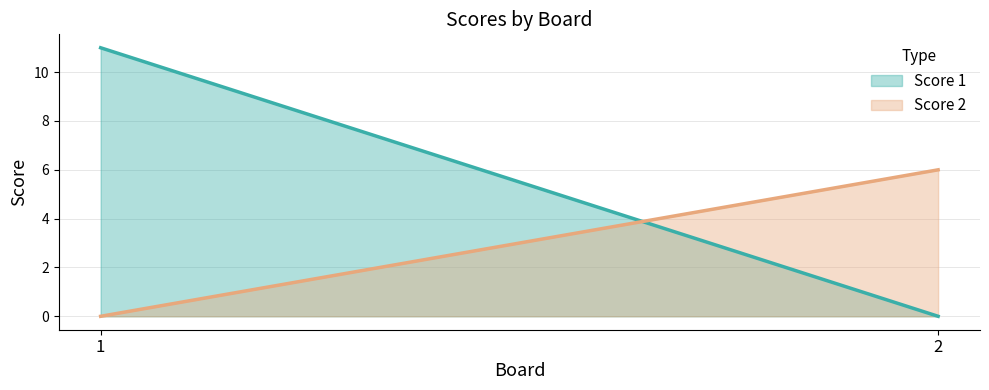

At which category is the sum across all series the highest?

1